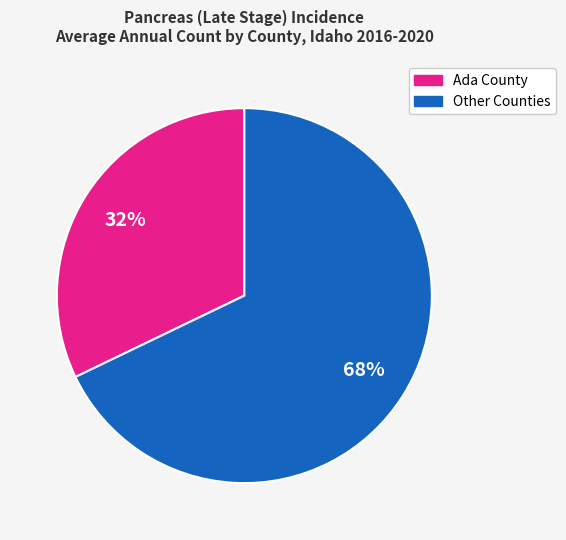

To the nearest percent, what is the difference between the largest and smallest slice percentages?

36%